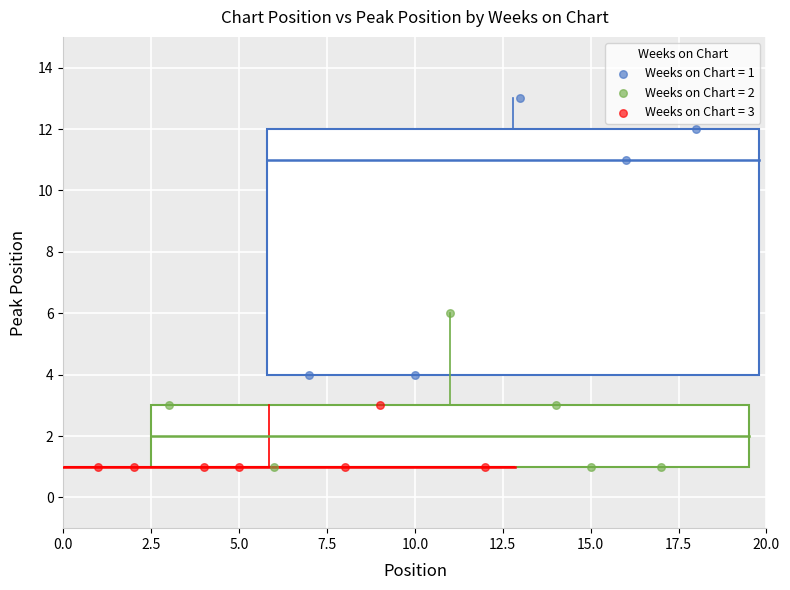

Which series has the widest spread of Y values?

Weeks on Chart = 1